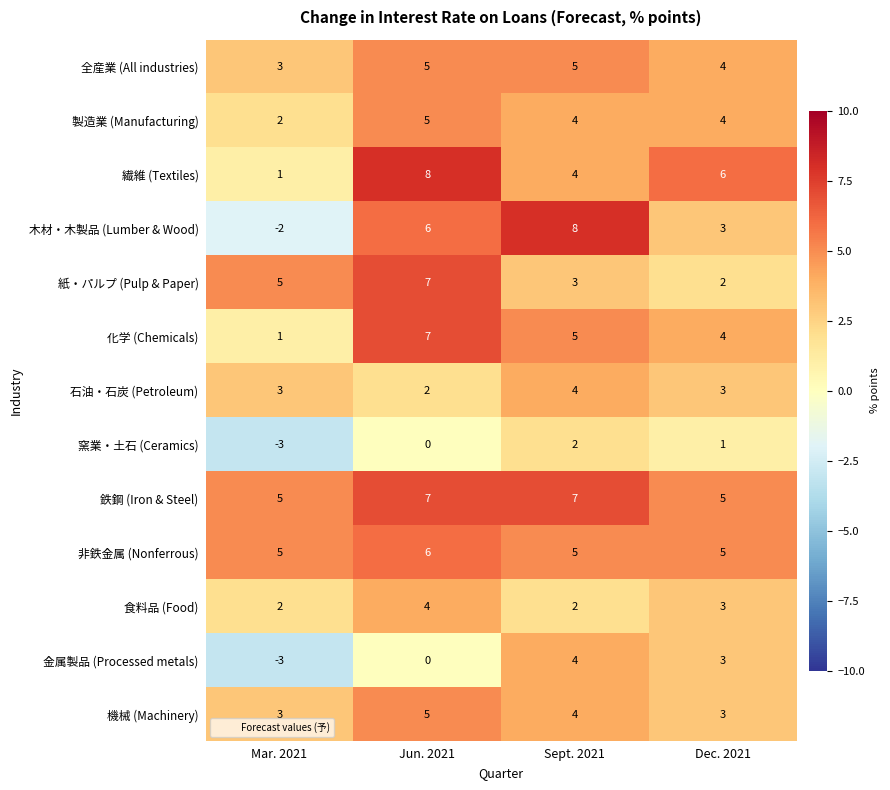

Which series has the widest spread of values?

木材・木製品 (Lumber & Wood)